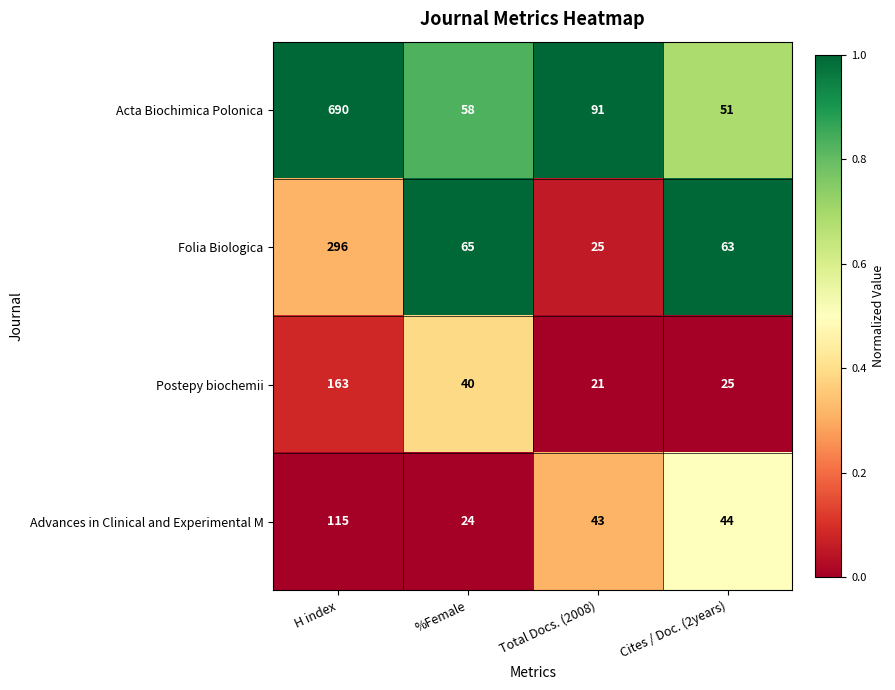

Rank the series by their maximum value, from highest to lowest.

Acta Biochimica Polonica, Folia Biologica, Postepy biochemii, Advances in Clinical and Experimental M